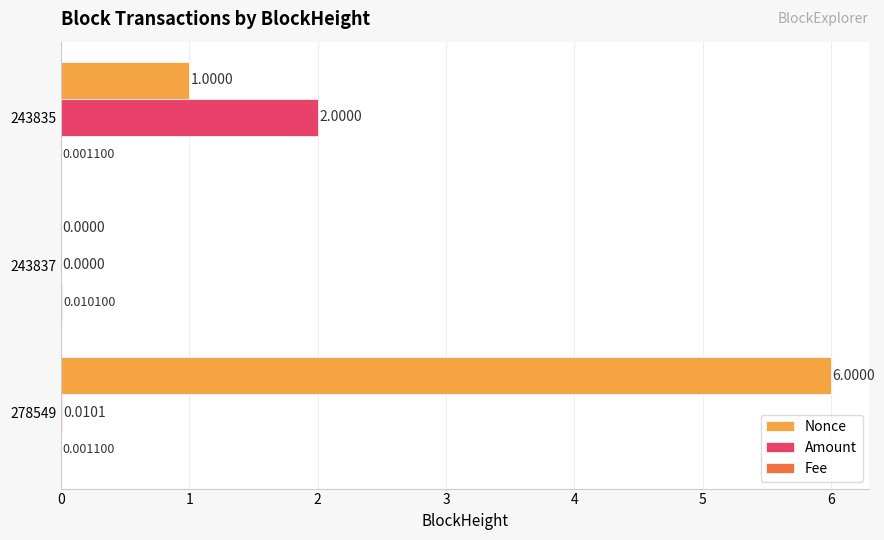

At which category is the sum across all series the highest?

278549